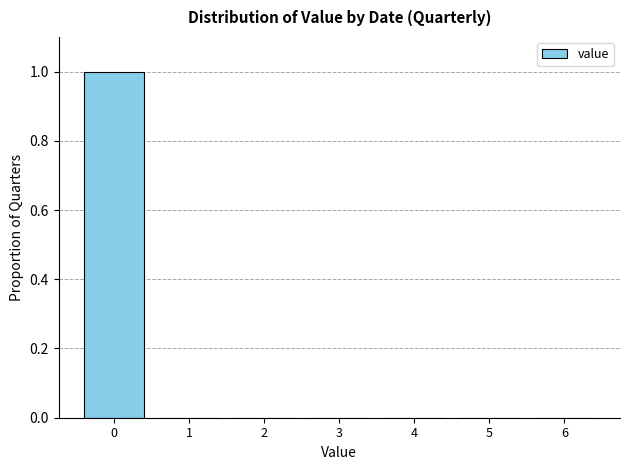

Reading left to right, list all the values displayed in this chart.

0=1	1=0	2=0	3=0	4=0	5=0	6=0